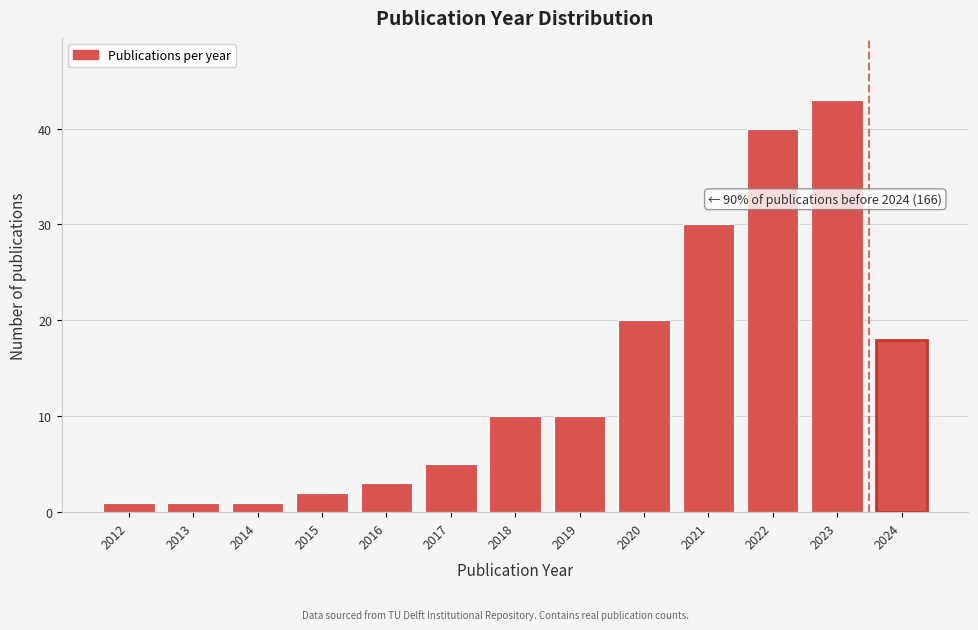

Reading left to right, what are all the values shown in this chart?

1	1	1	2	3	5	10	10	20	30	40	43	18